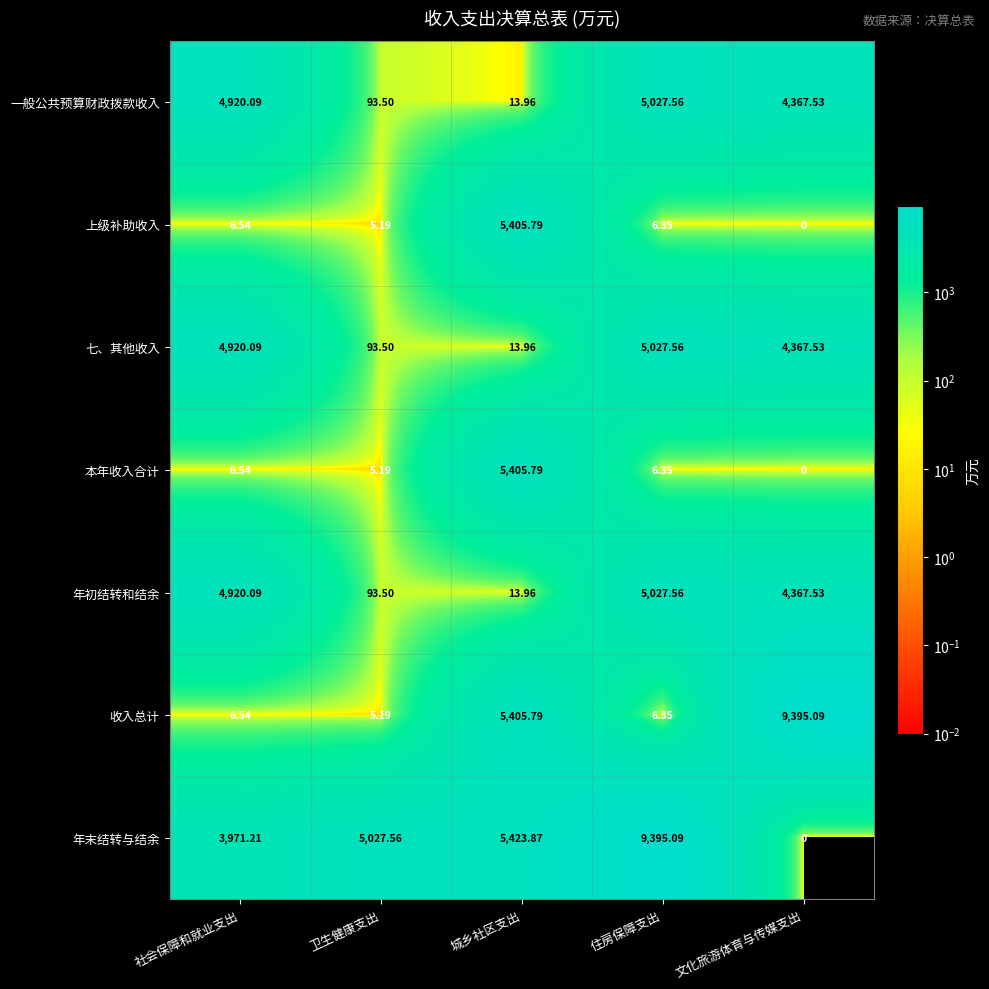

List the labels in order of 收入总计 value, smallest first.

卫生健康支出, 住房保障支出, 社会保障和就业支出, 城乡社区支出, 文化旅游体育与传媒支出